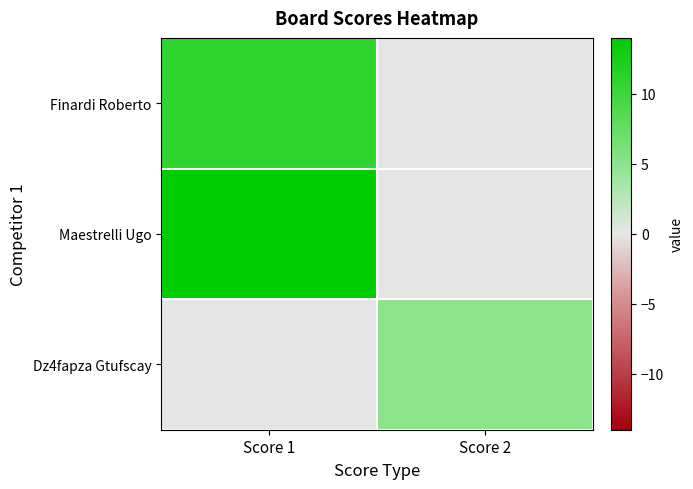

Which series has the widest spread of values?

Maestrelli Ugo